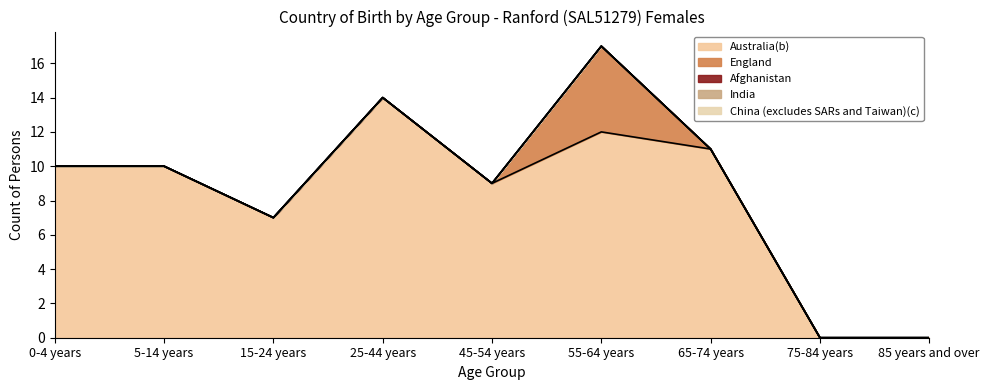

Between 0-4 years and 5-14 years, which is larger?

0-4 years